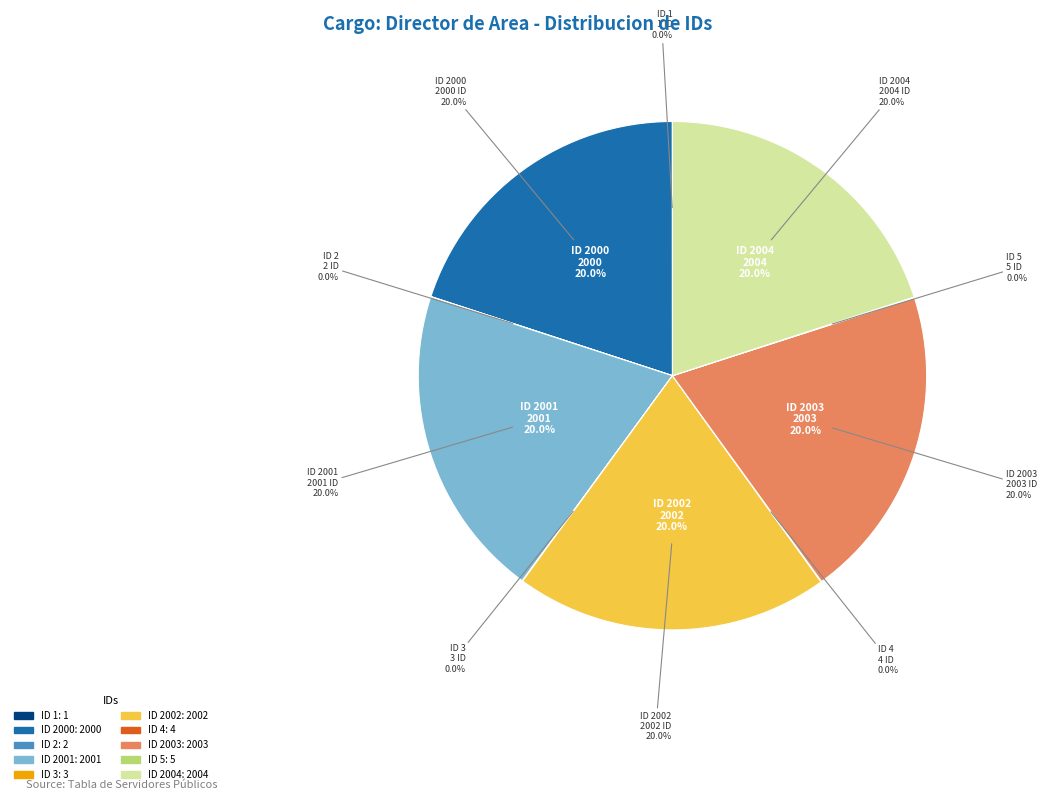

To the nearest percent, what portion does Nombre 2004 (Maria Lourdes Arias Meza, 61287) represent?

20%